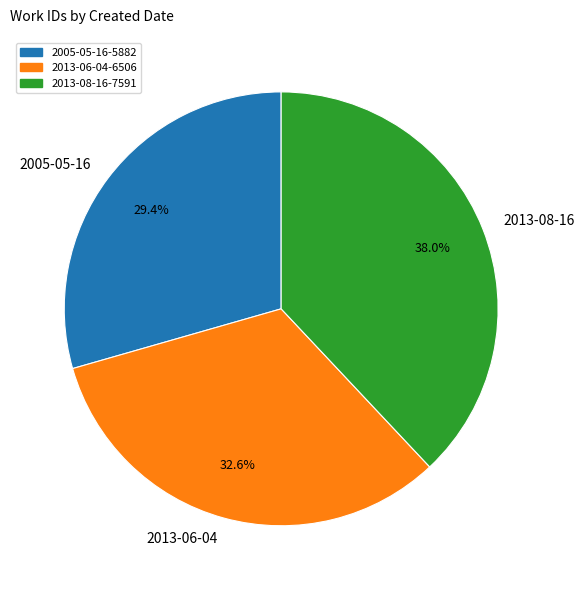

Does 2013-08-16 account for over 50% of the chart?

No